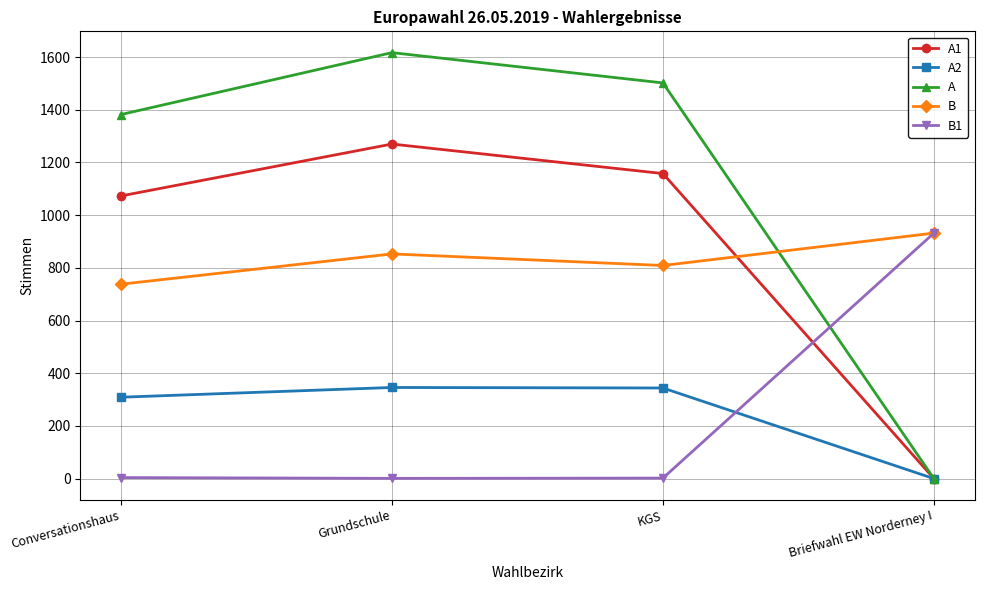

How many lines are shown in the chart?

5